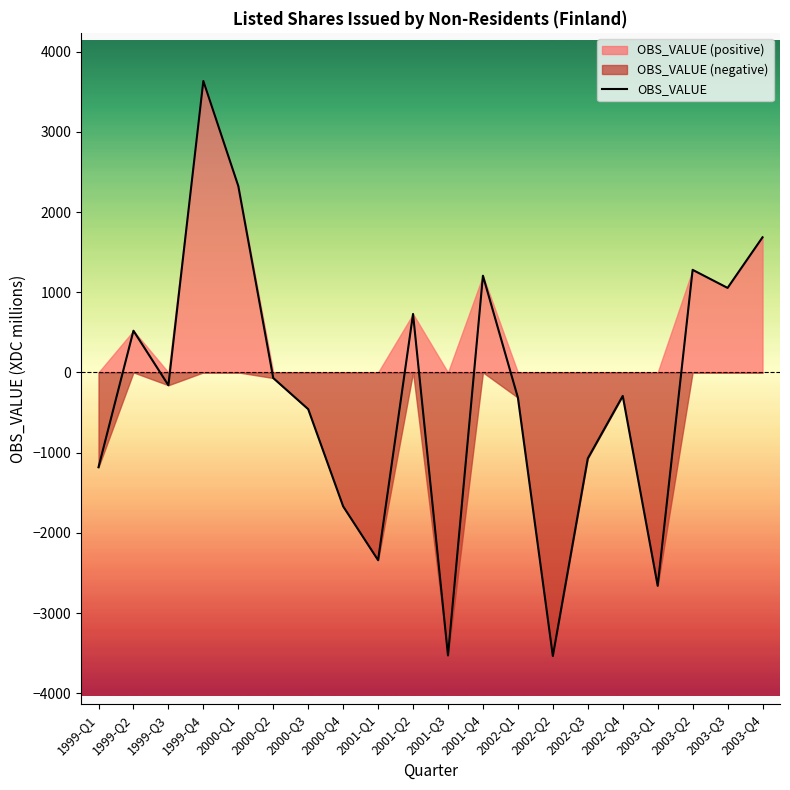

What is the sum of all values?

-4855